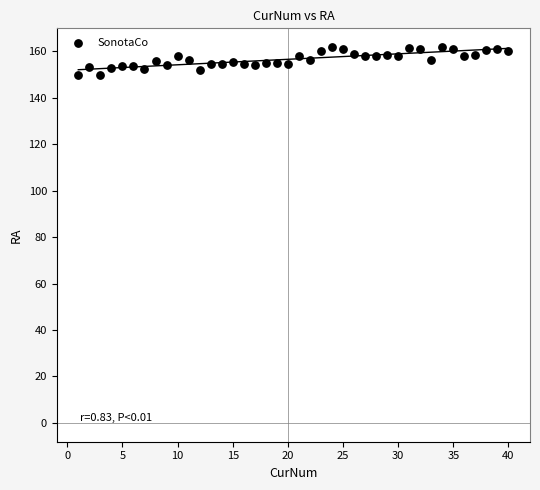

What is the range of Y values (max minus min)?

12.2